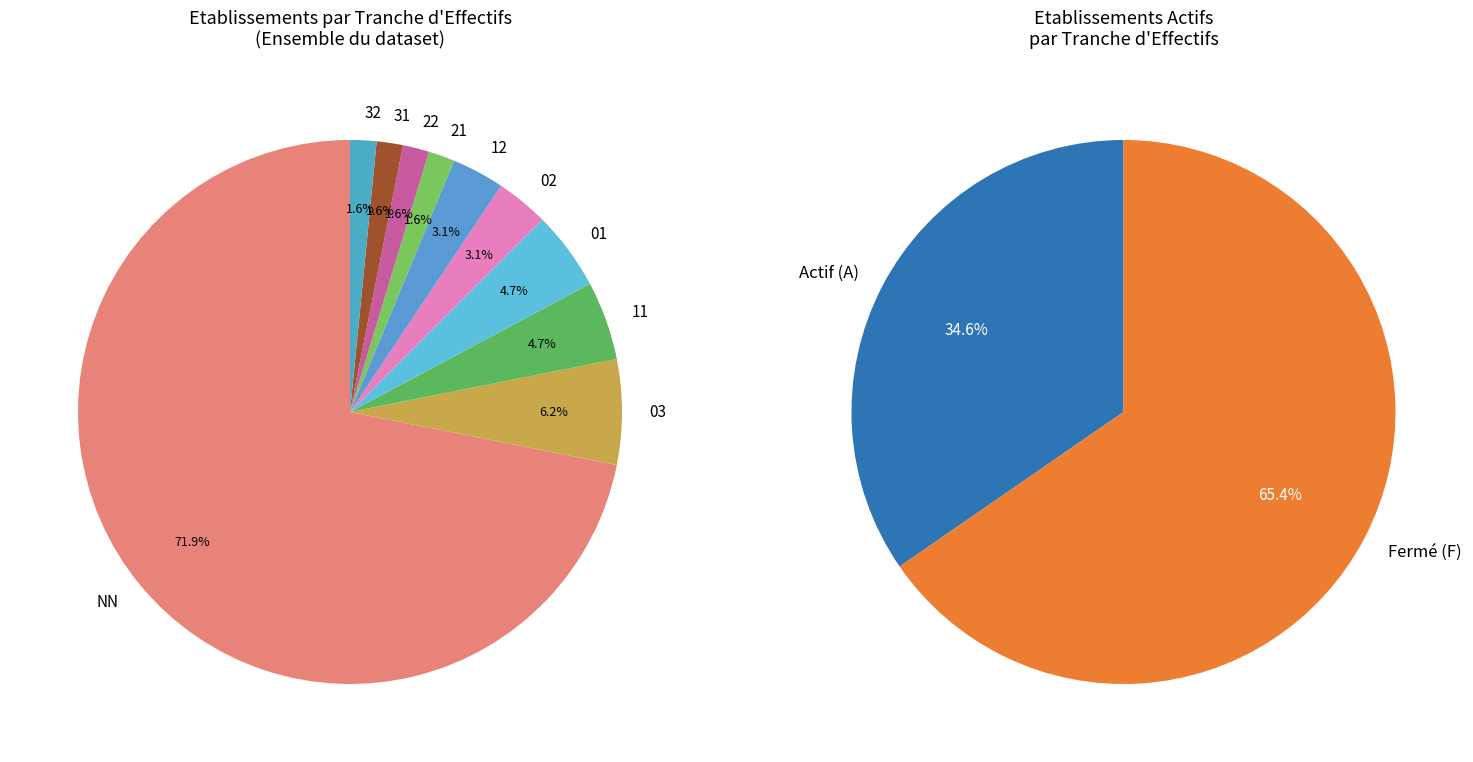

To the nearest percent, what portion does 02 represent?

3%